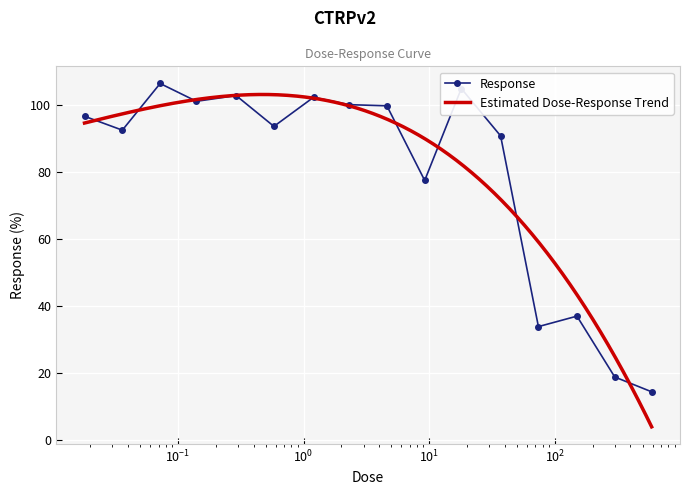

How many points are lower than both their immediate neighbors (excluding endpoints)?

5